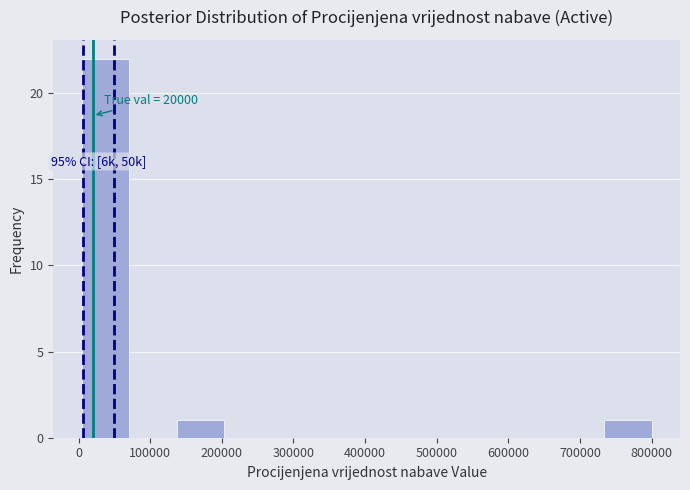

Which range on the x-axis has the tallest bar?

0 to 70000